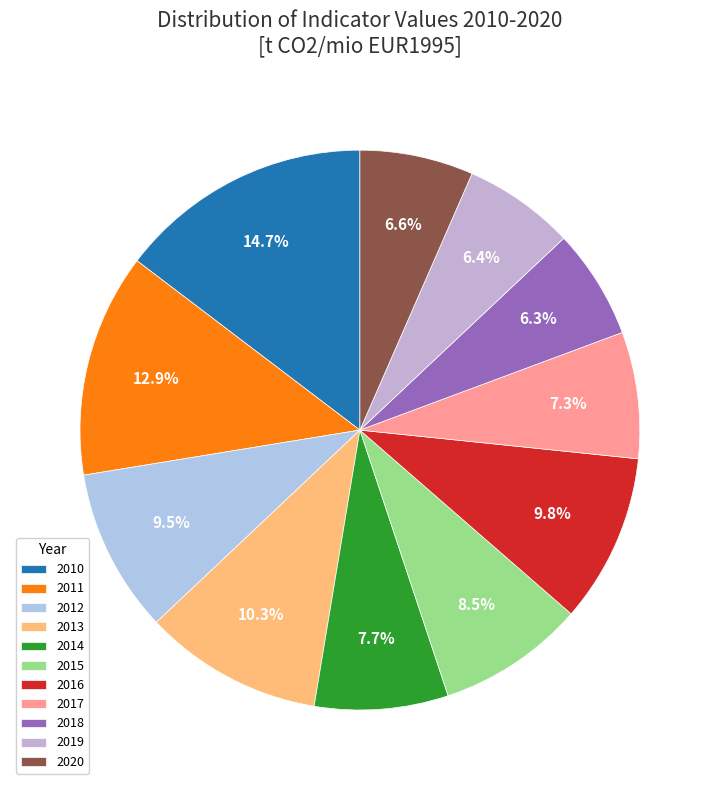

Approximately how many times larger is the value at 2020 compared to 2016?

0.7